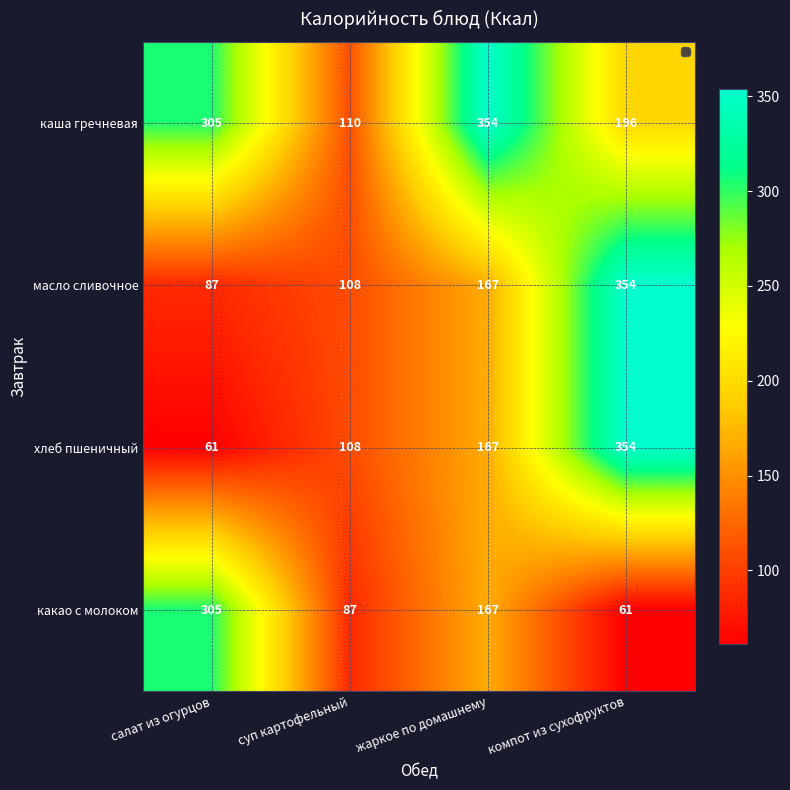

At which label is каша гречневая closest to 232?

компот из сухофруктов